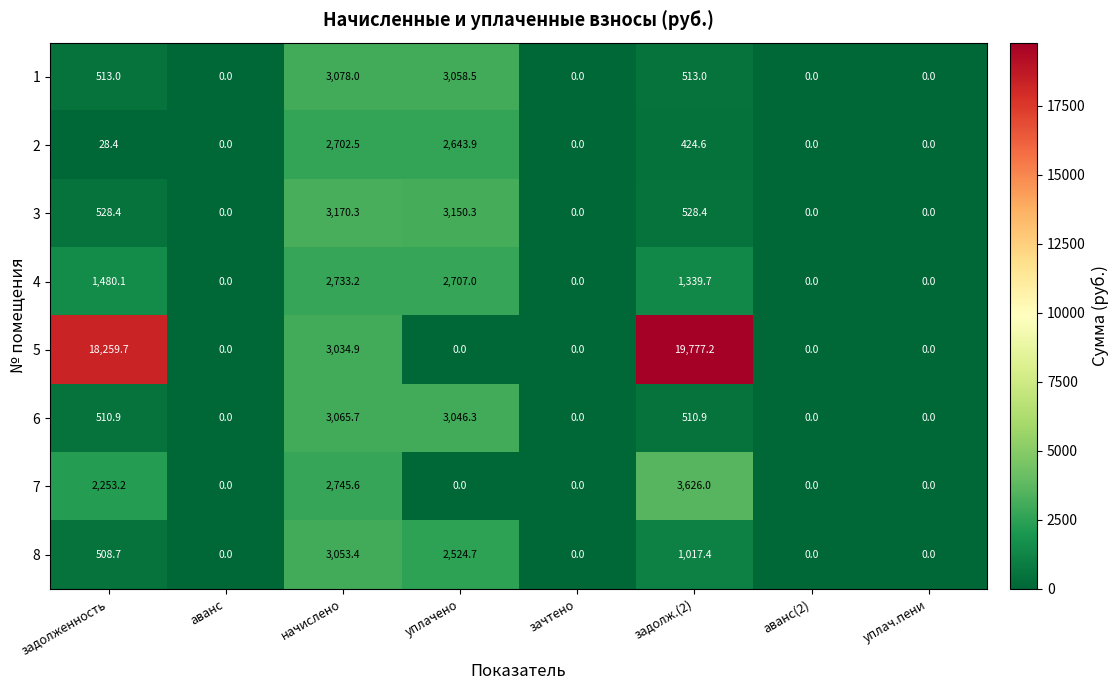

The value of 5 at уплач.пени is 0.0. True or false?

True